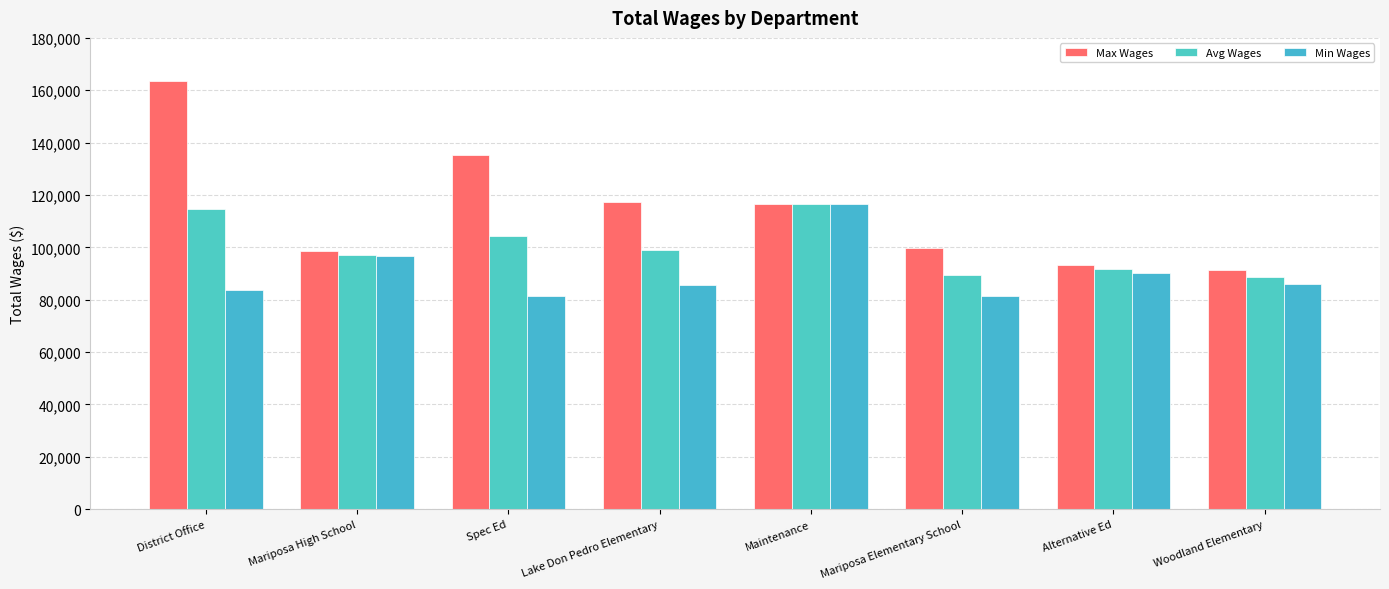

At Mariposa Elementary School, list the series in order from smallest to largest.

Min Wages, Avg Wages, Max Wages